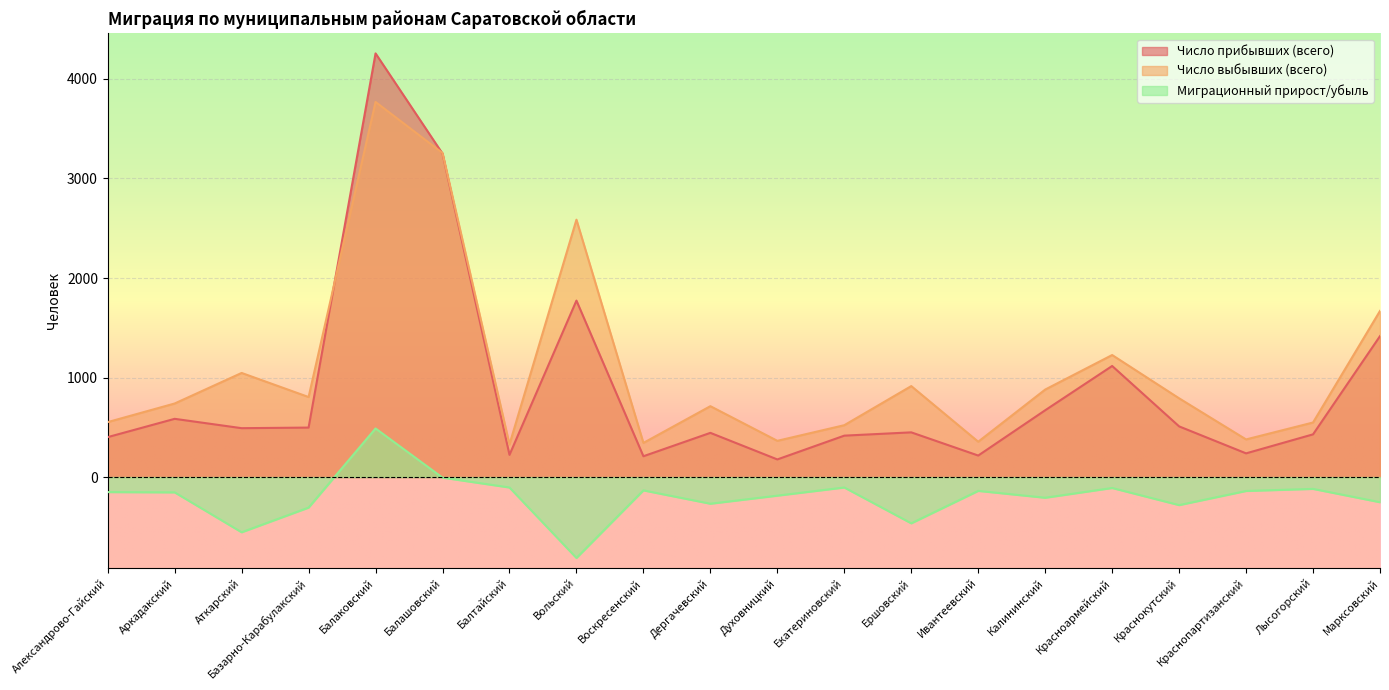

Which series has the largest total across all categories?

Число выбывших (всего)